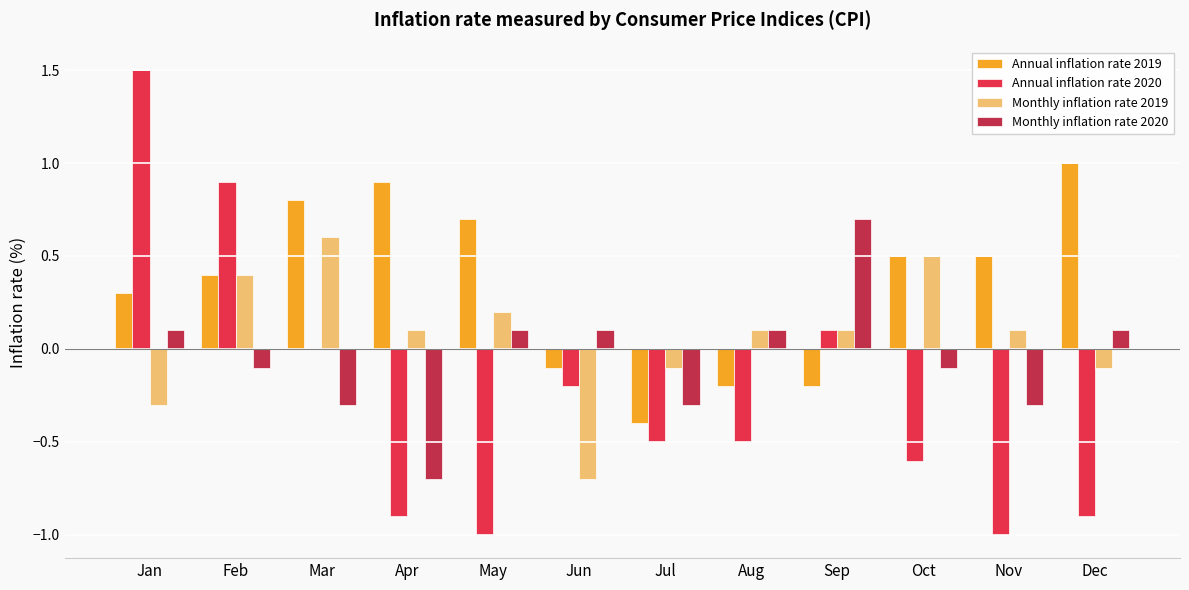

What is the average value of the Monthly inflation rate 2019 series?

0.1